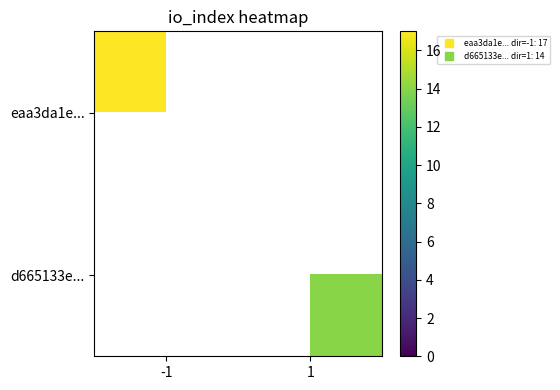

Is the value of d665133e... at 1 greater than the value of eaa3da1e... at 1?

No